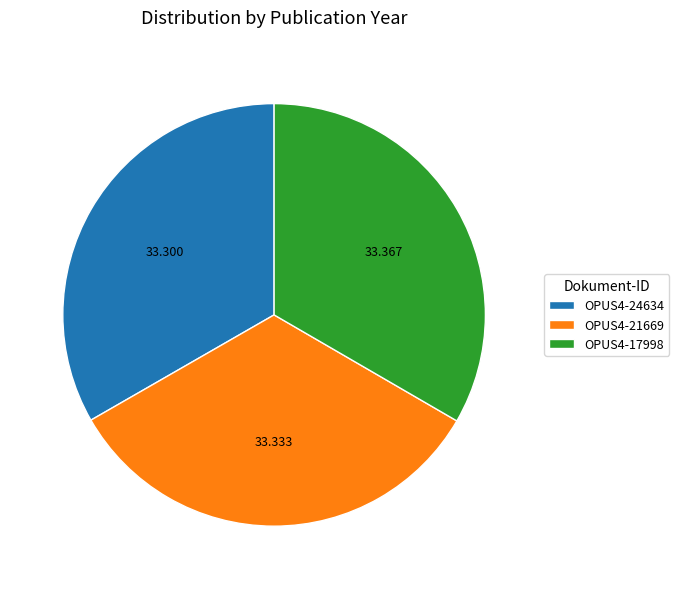

Does OPUS4-17998 account for over 50% of the chart?

No